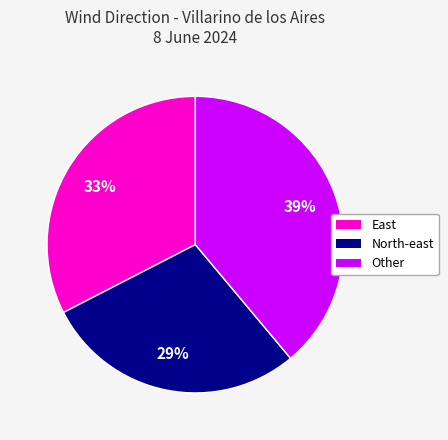

To the nearest percent, what is the difference between the largest and smallest slice percentages?

10%